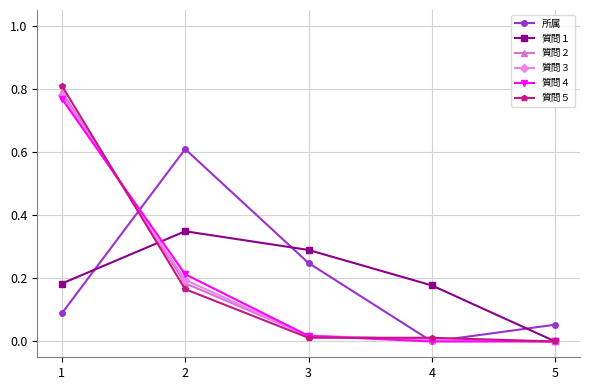

True or false: 所属 has more than 1 points higher than both neighbors.

False